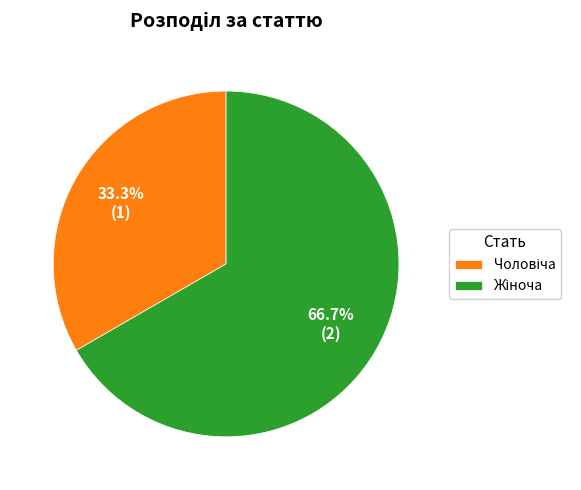

Is there any slice that represents more than half of the pie?

Yes